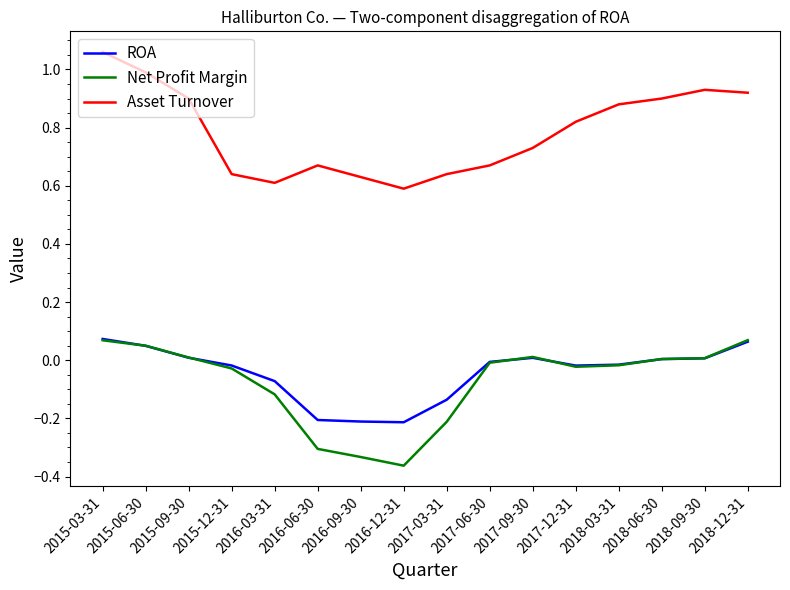

What is the difference between the second highest and minimum values in the ROA series?

0.3